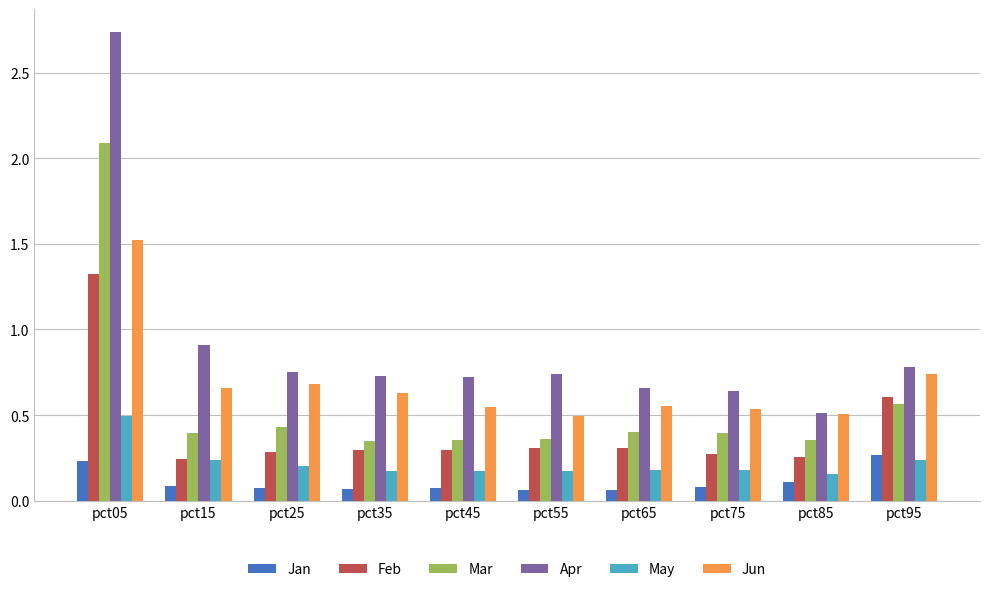

True or false: May has a value of 0.1 at pct25.

False